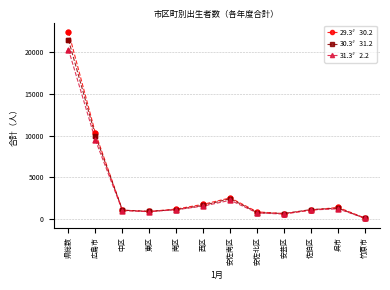

Which series has the largest range (max minus min)?

29.3〞30.2